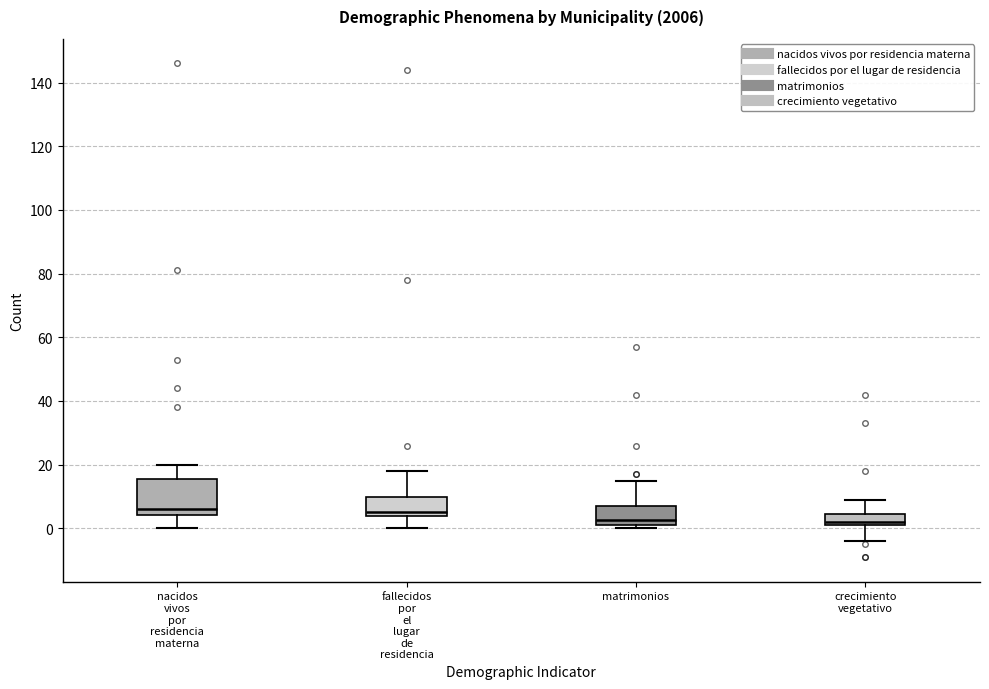

Where does the median line of the box for nacidos vivos por residencia materna sit on the y-axis? The values are not printed on the chart, so give them approximately, as read against the axis.

6